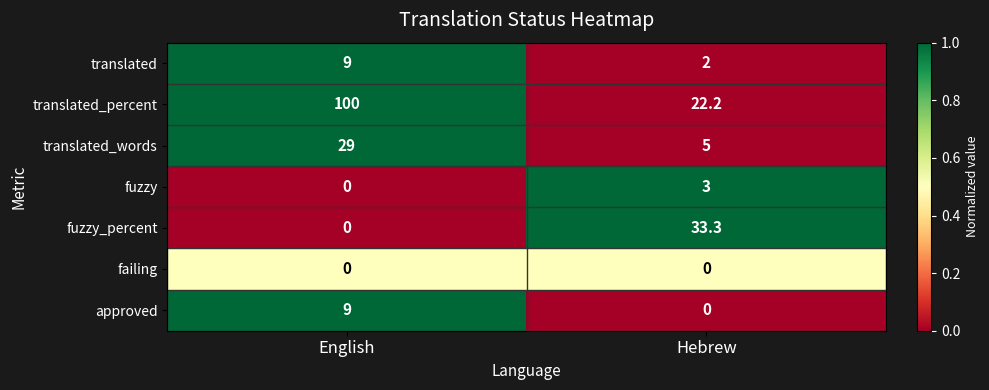

Rank the categories by approved value from lowest to highest.

Hebrew, English